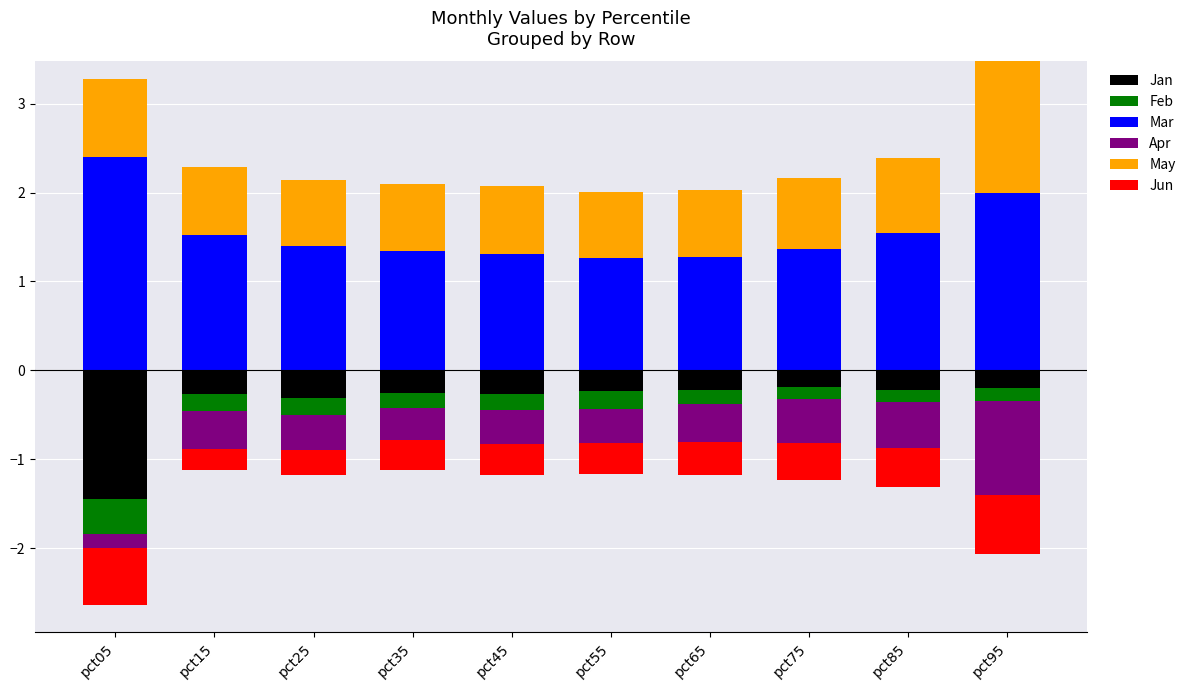

At which label does Mar reach its minimum?

pct55